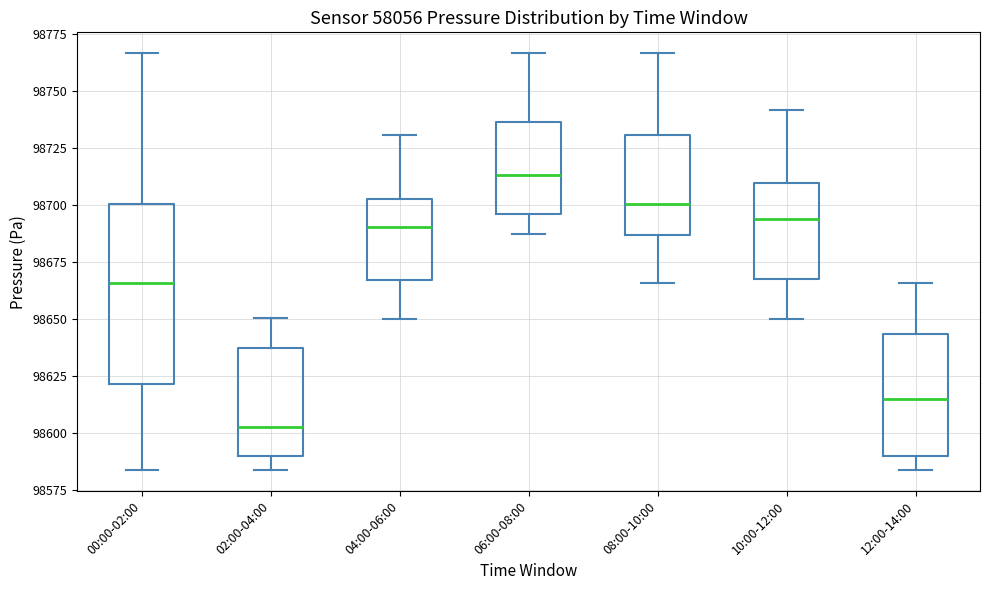

Which box has the lowest median line?

02:00-04:00